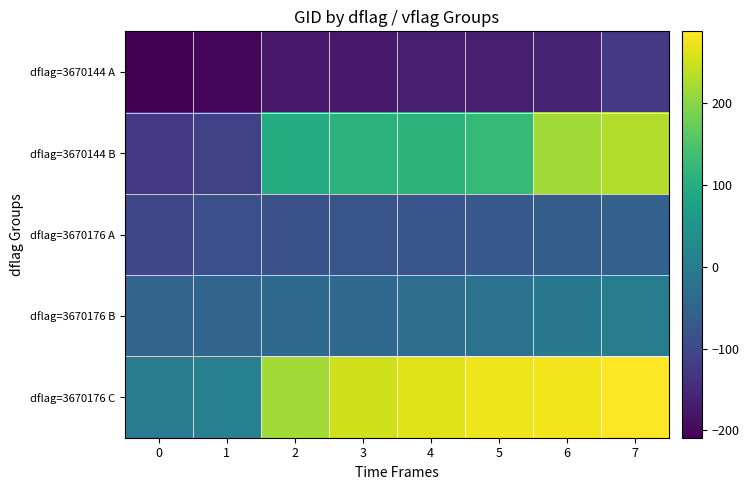

Count the number of categories in the chart.

8